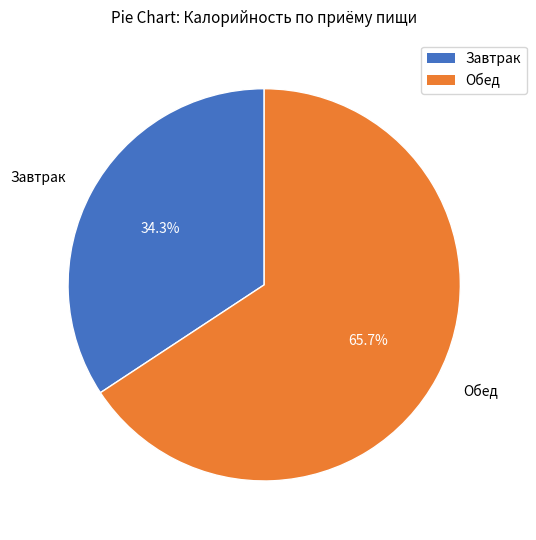

To the nearest percent, what is the average slice percentage?

50%